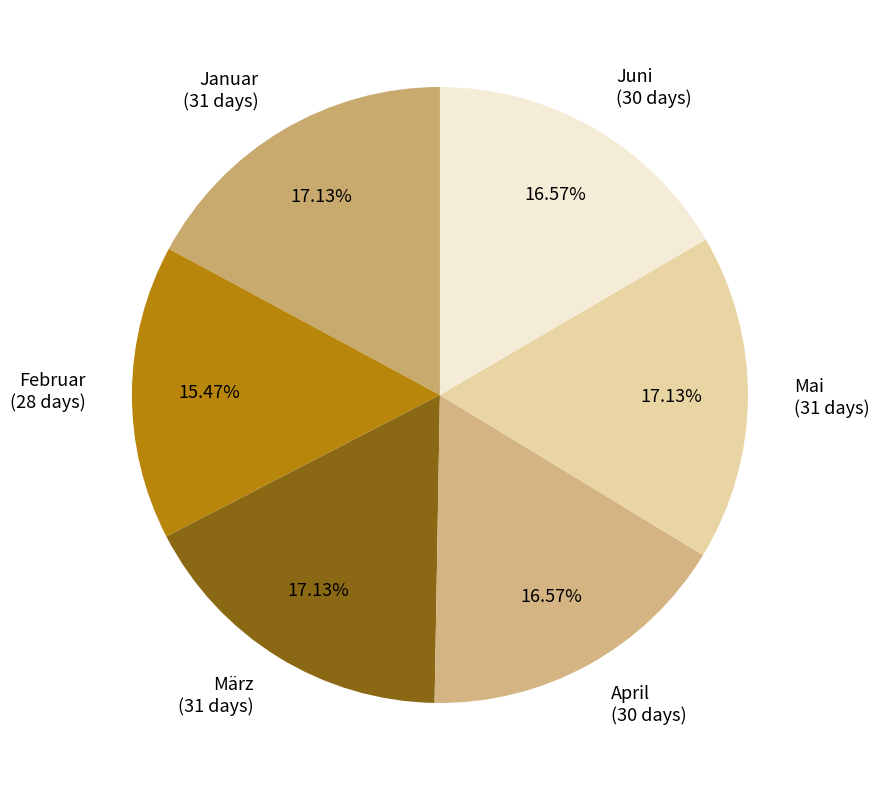

Which category has the smallest portion of the pie?

Februar